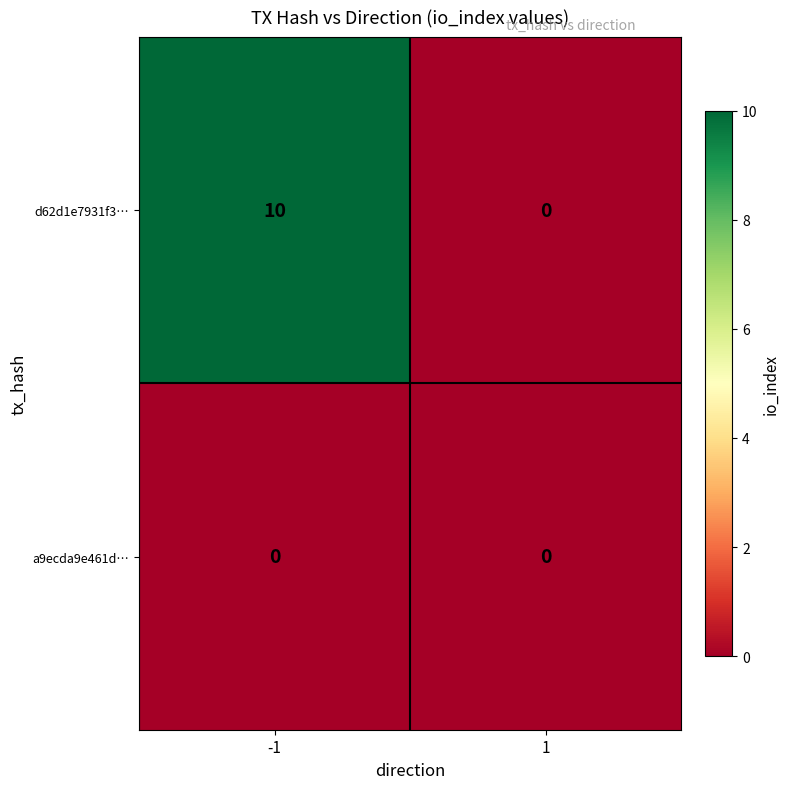

Reading left to right, extract all data points from this chart.

d62d1e7931f3…: -1=10	1=0
a9ecda9e461d…: -1=0	1=0